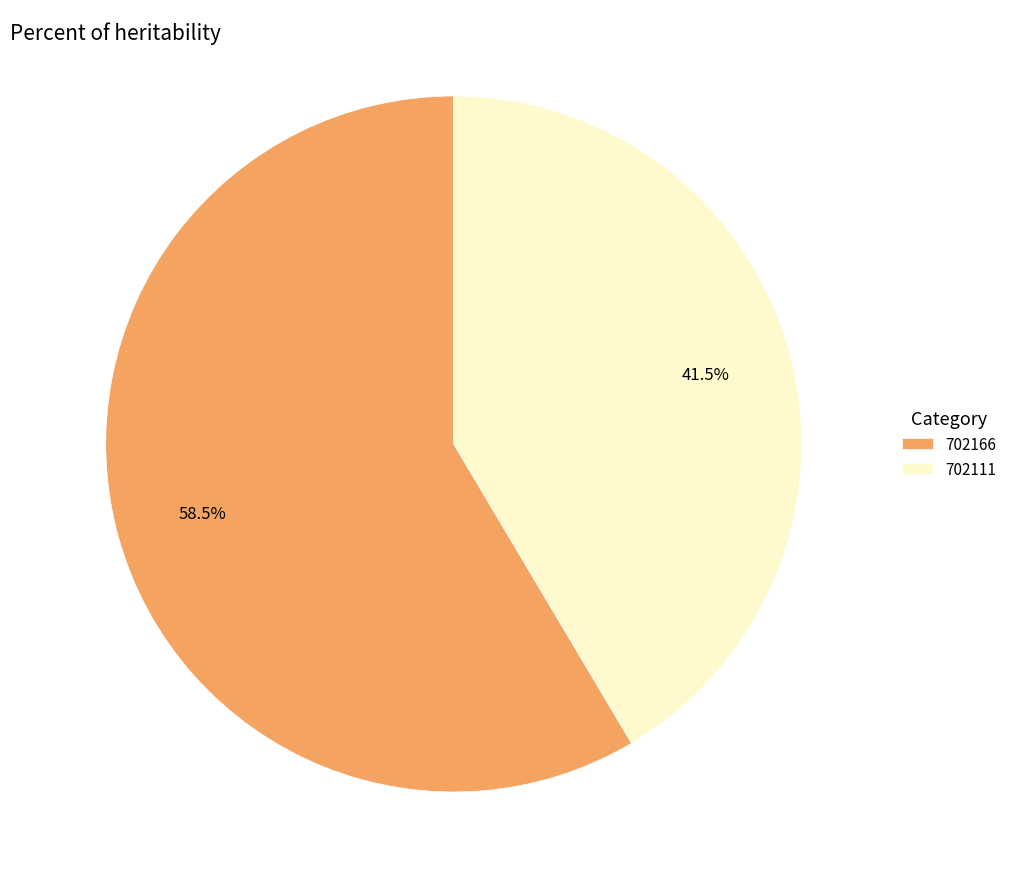

Rank the categories by value from highest to lowest.

702166, 702111